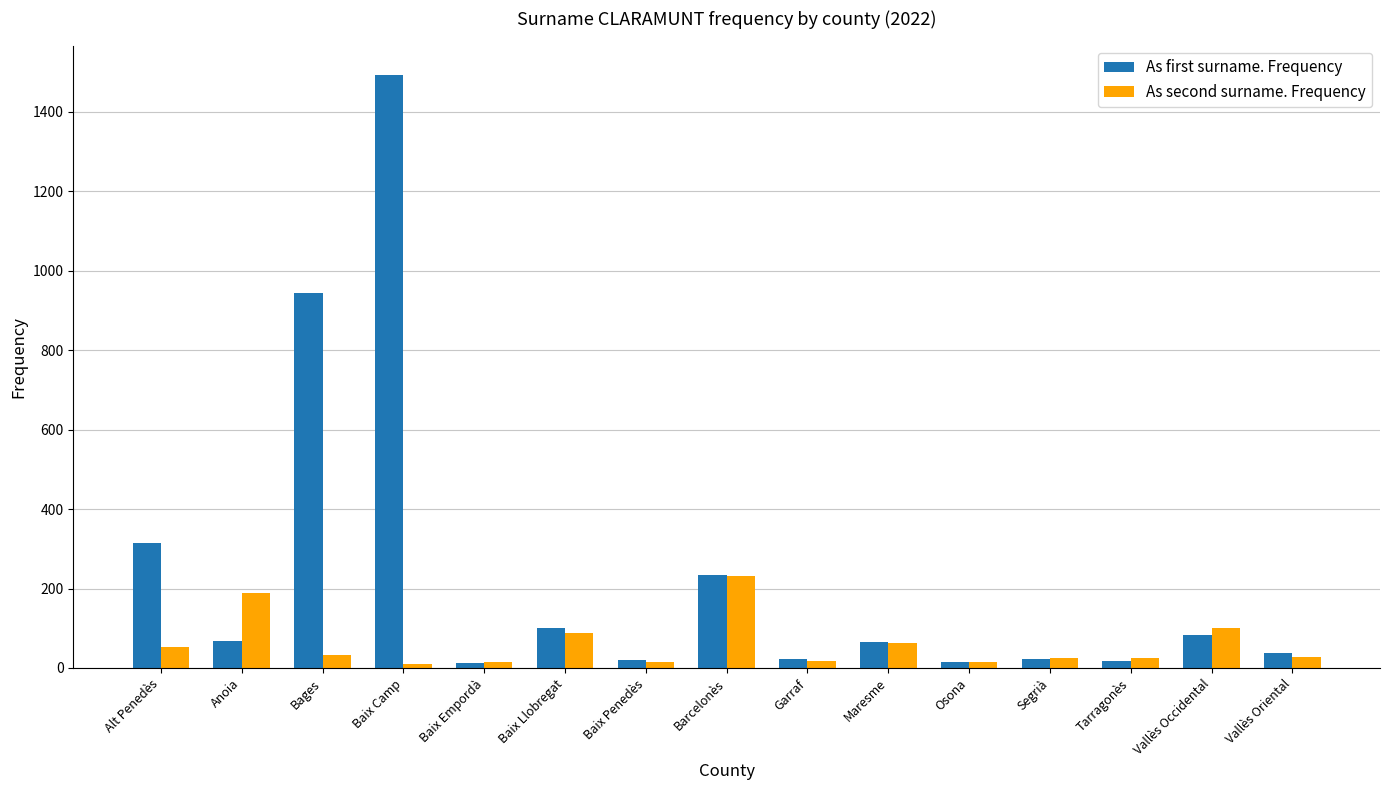

Is the value of As first surname. Frequency at Tarragonès greater than the value of As second surname. Frequency at Alt Penedès?

No